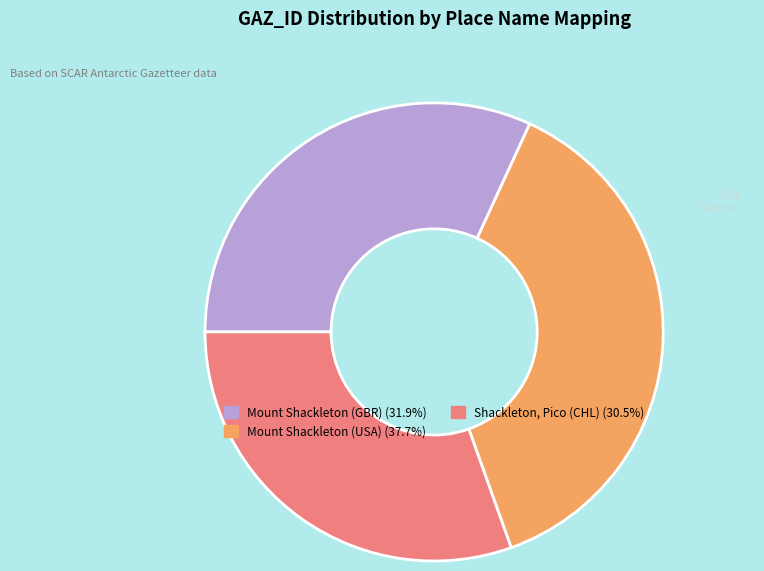

Combined, do Mount Shackleton (GBR) and Mount Shackleton (USA) account for over 50%?

Yes